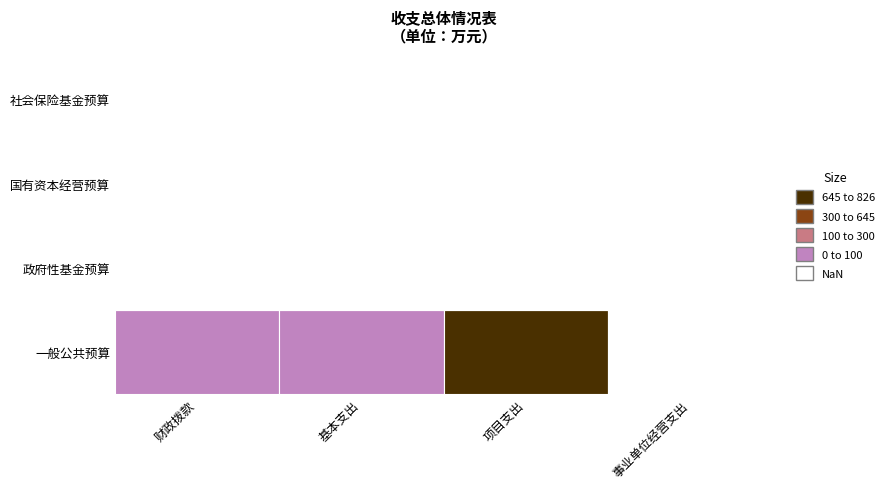

What is the sum of the 一般公共预算 values at 3 and 0?

181.1